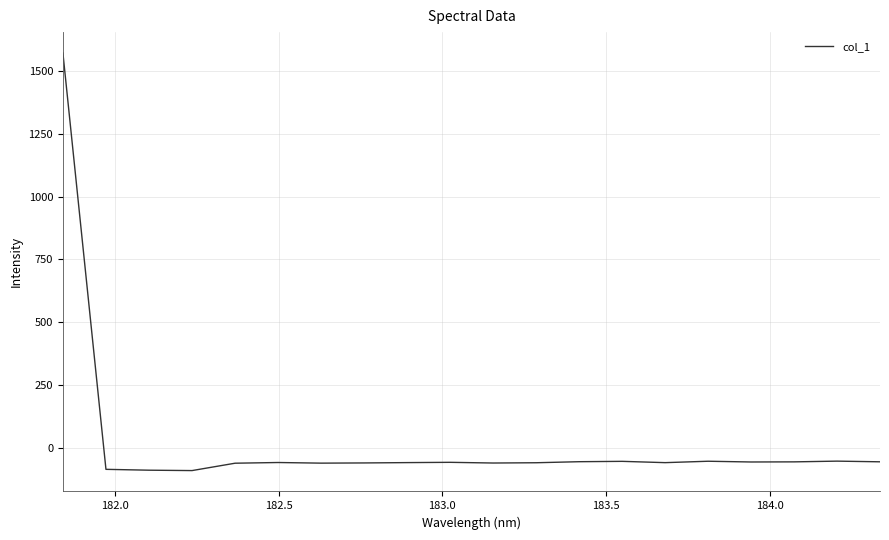

What is the difference between the maximum and minimum values?

1664.1